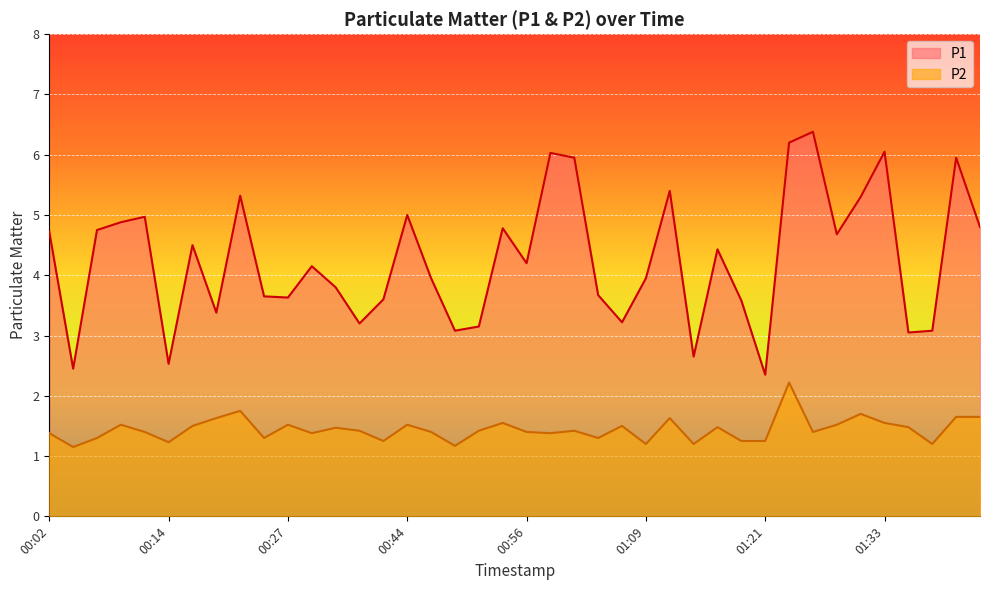

The value of P1 at 00:02 is 2.1. True or false?

False